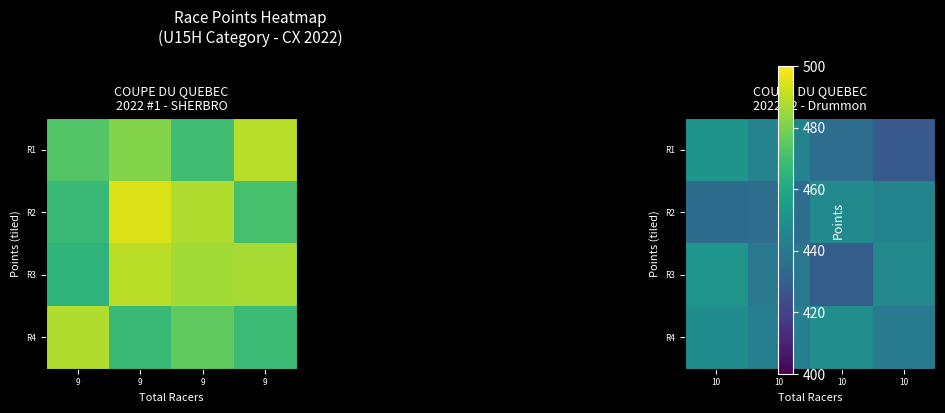

What is the approximate value of R1 at 10?

451.7